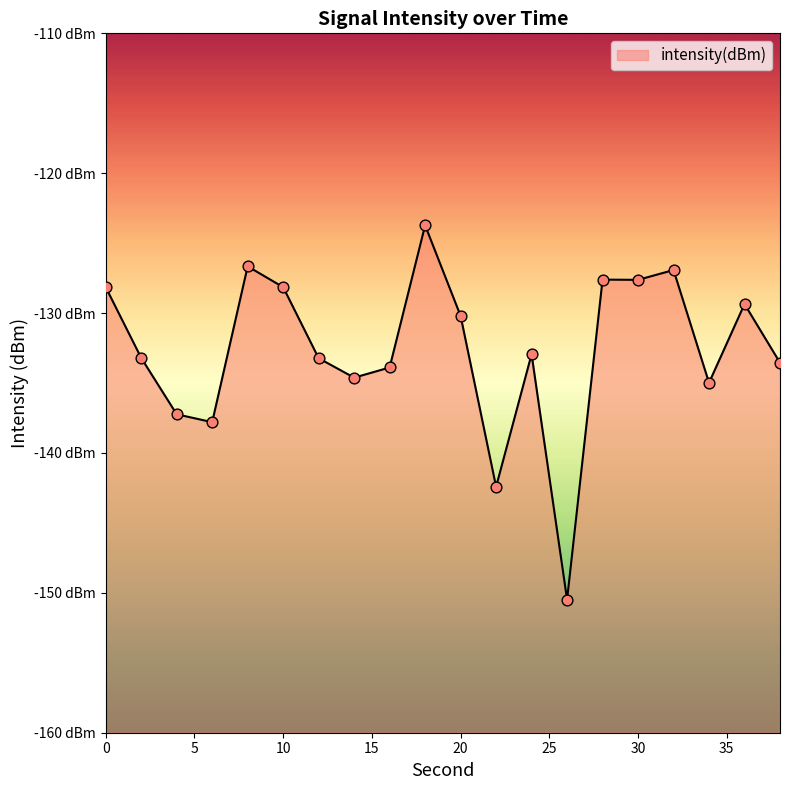

What is the change in value from 20 to 36?

+0.8